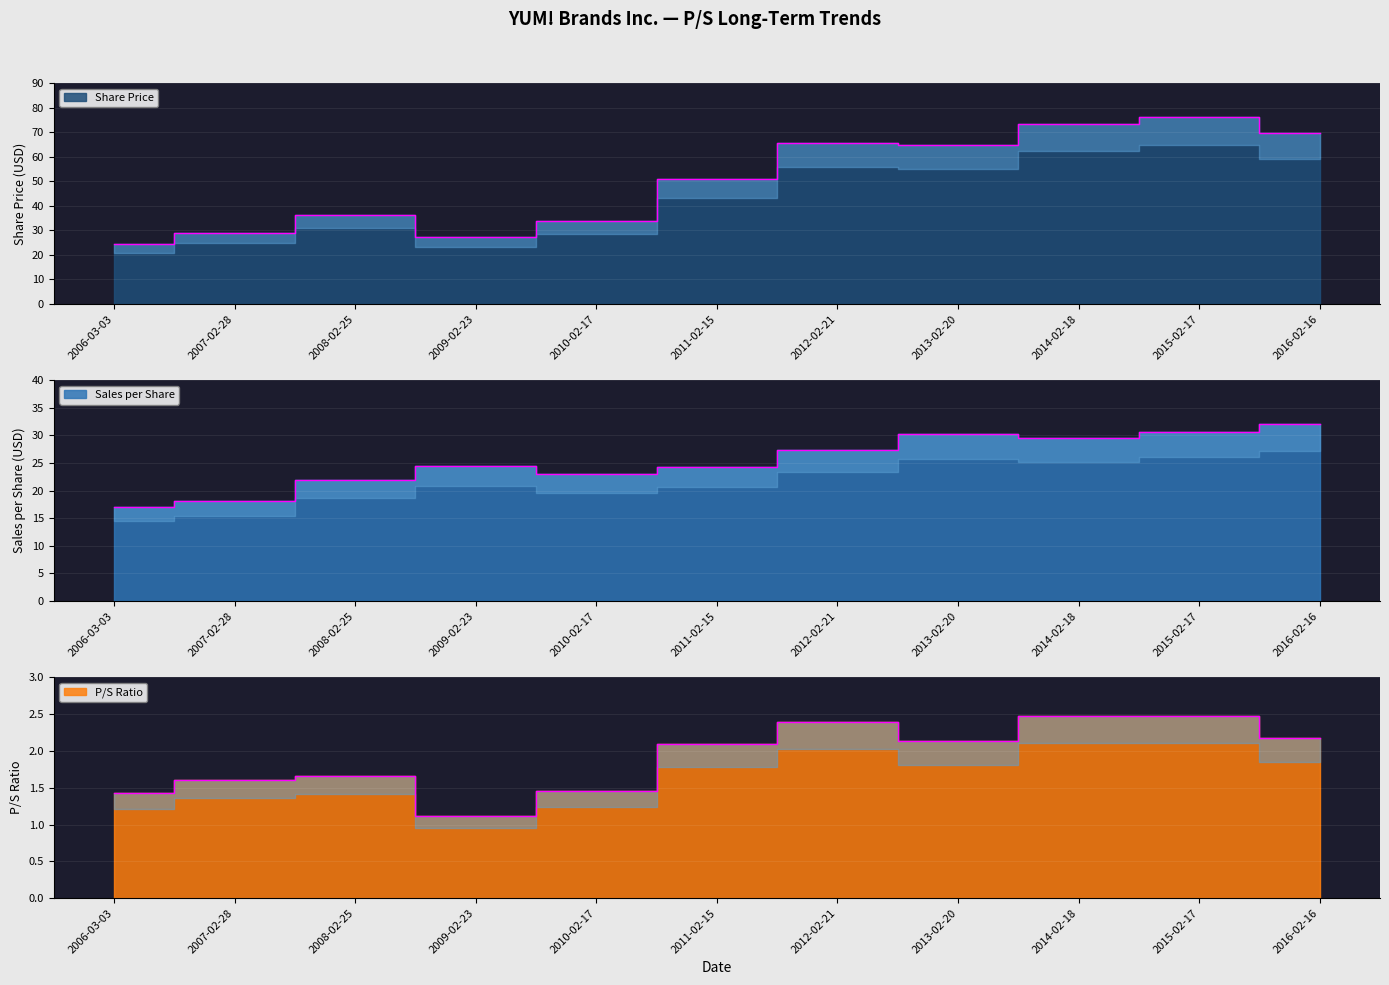

True or false: Sales per Share and P/S Ratio intersect in this chart.

False